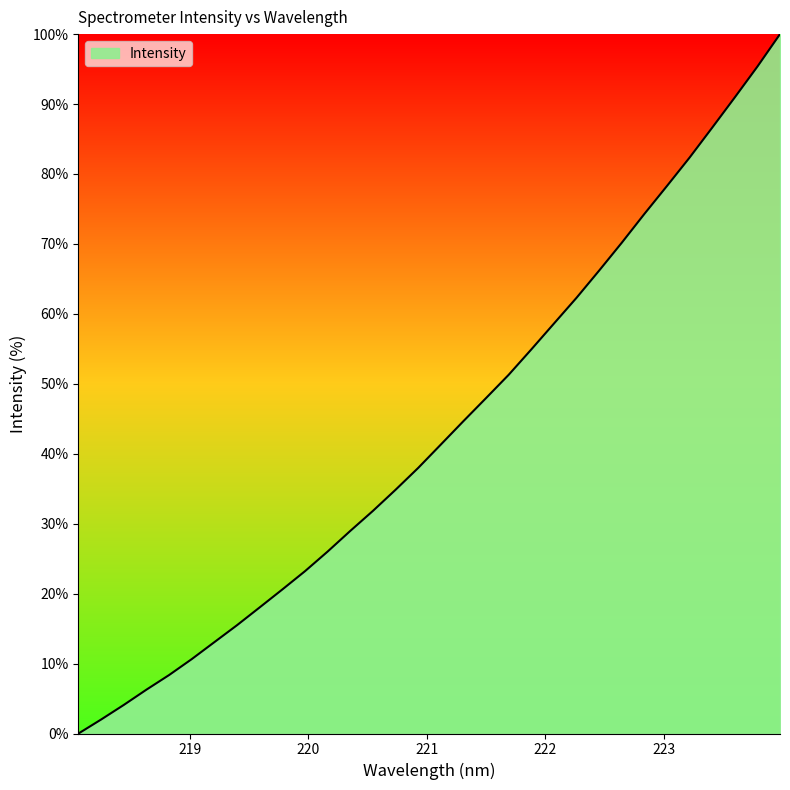

What is the difference between the maximum and minimum values?

100.0